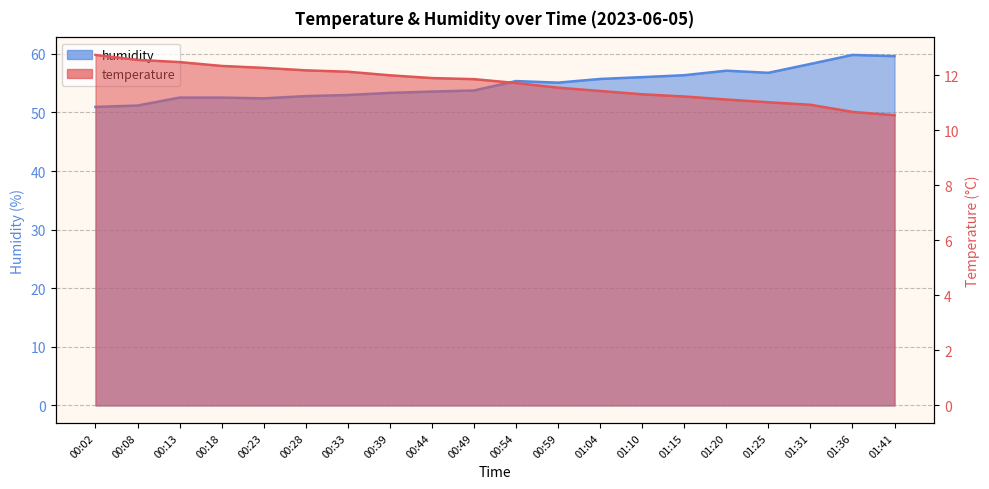

Which has a higher value, 01:36 or 00:59?

00:59